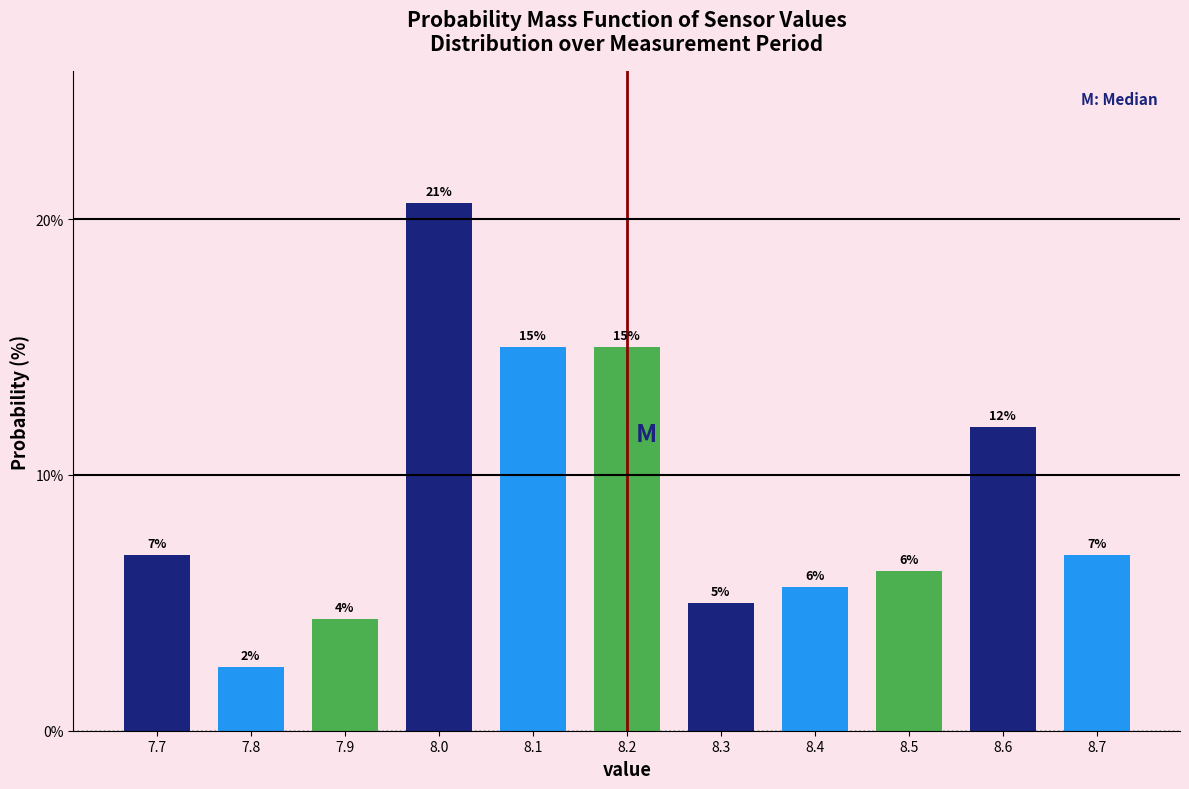

How many bars are there in total?

11